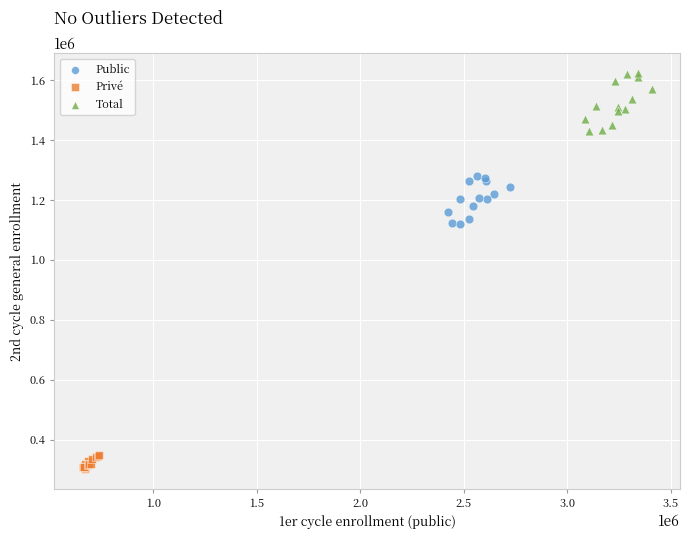

Which series has the widest spread of Y values?

Total